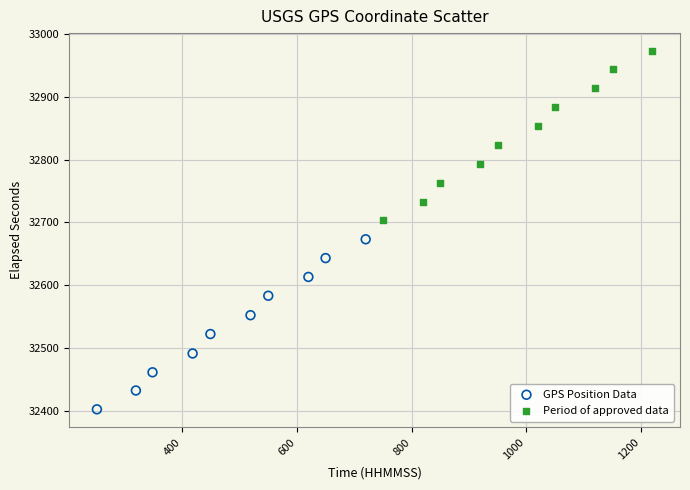

Which series has the widest spread of Y values?

GPS Position Data